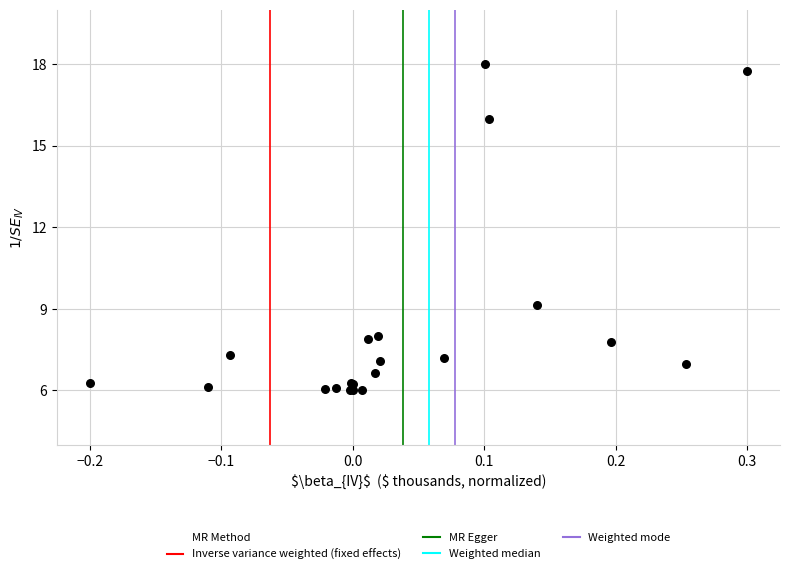

What Y value in the scatter plot is closest to 12?

9.1